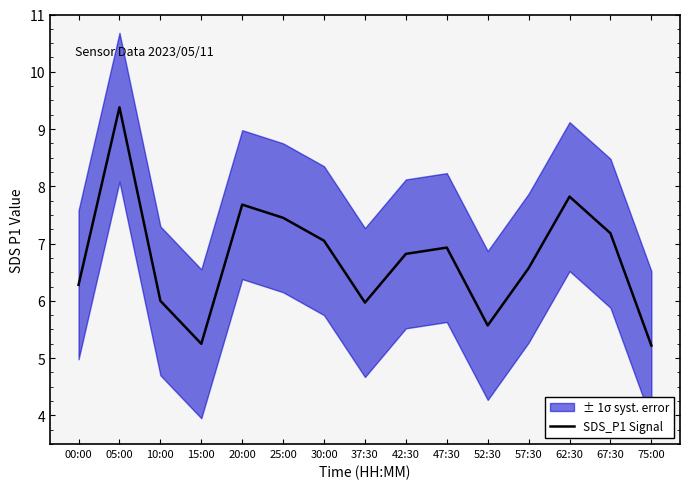

What is the average value?

6.7